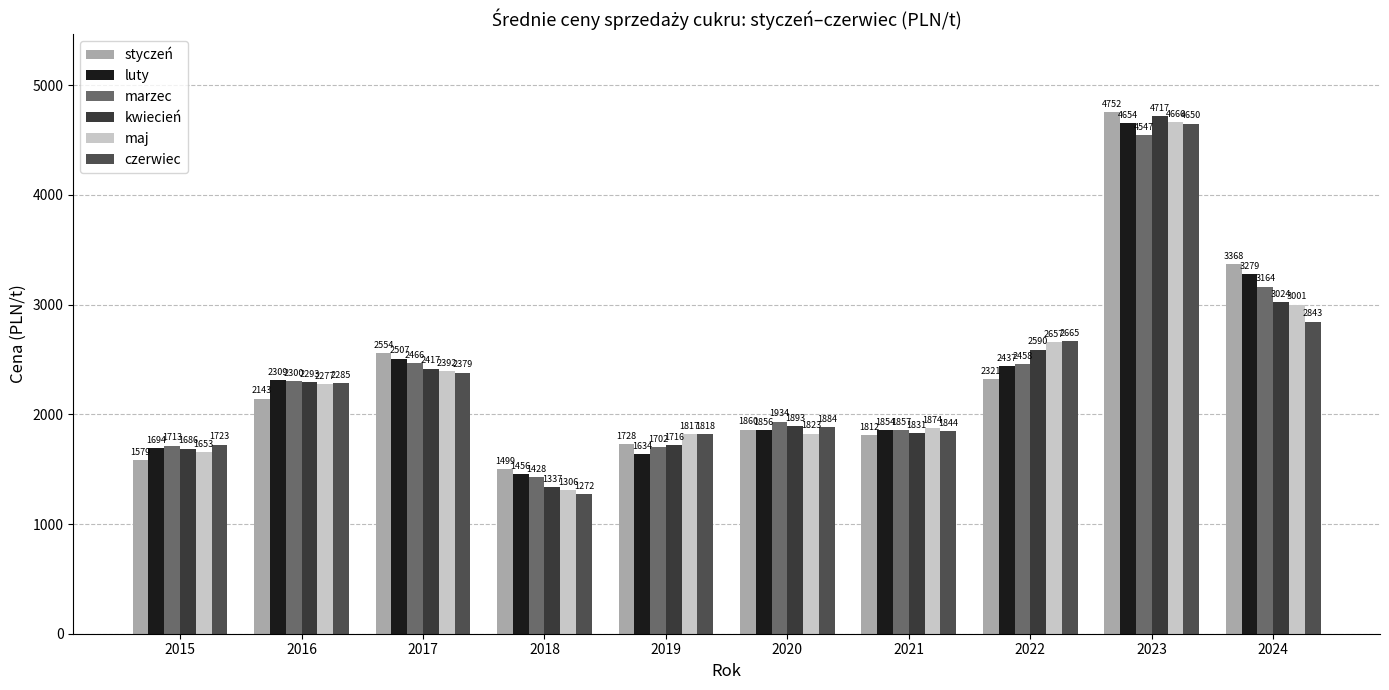

Is the value of maj at 2016 greater than the value of styczeń at 2015?

Yes